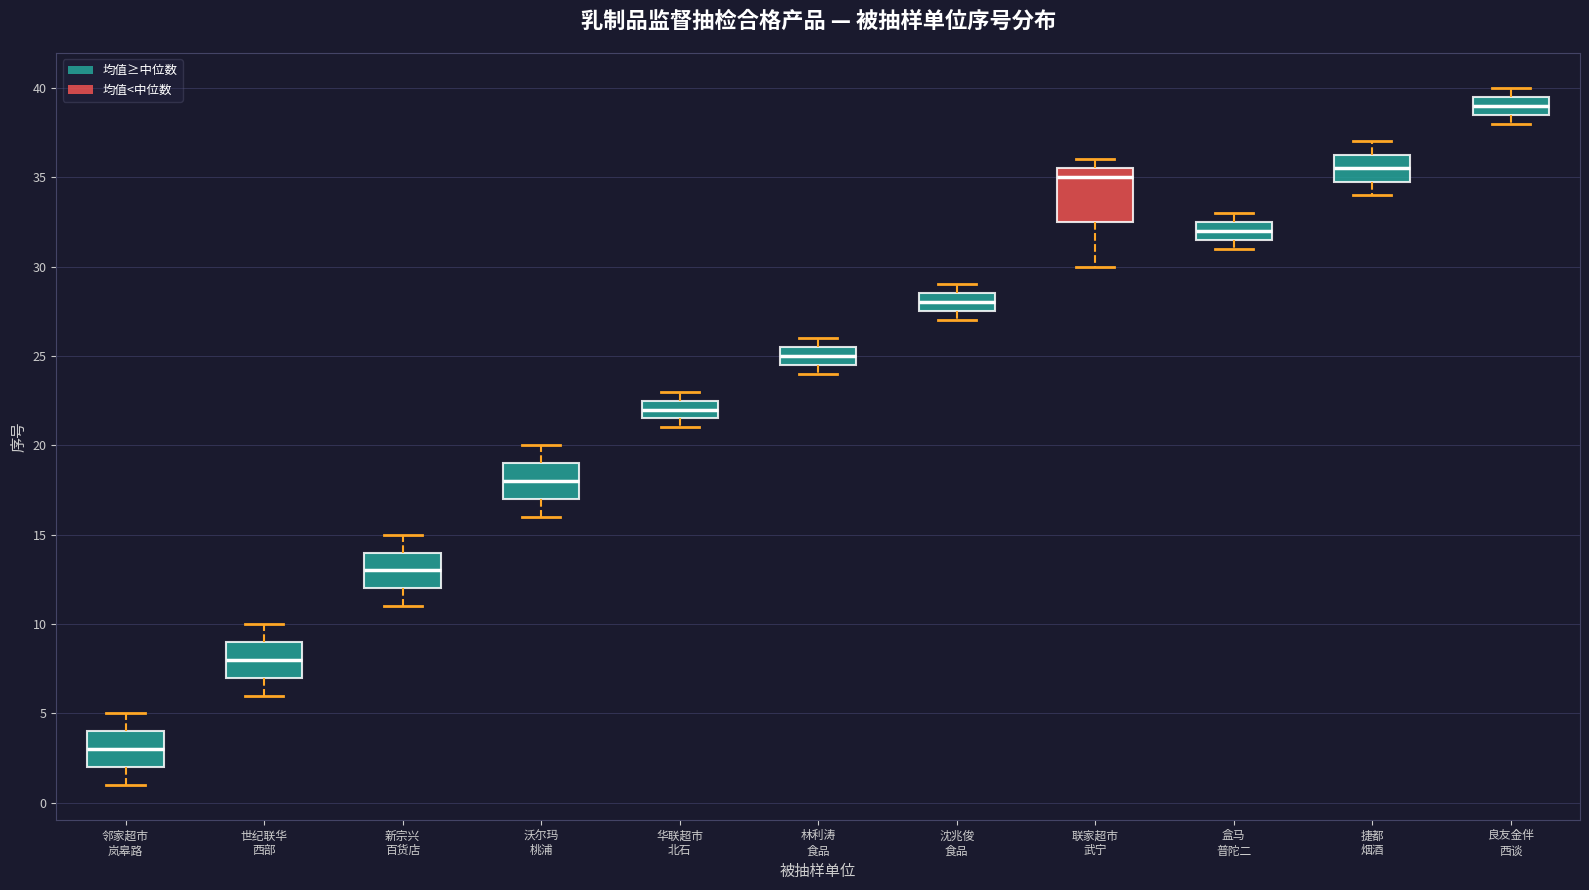

Reading left to right, transcribe this box plot: for each box, give where its median line is, the range the box spans, and where its two whiskers end, as read against the y-axis. The values are not printed on the chart, so give them approximately, as read against the axis.

邻家超市 岚皋路: median 3.0, box 2.0 to 4.0, whiskers 1.0 to 5.0
世纪联华 西部: median 8.0, box 7.0 to 9.0, whiskers 6.0 to 10.0
新宗兴 百货店: median 13.0, box 12.0 to 14.0, whiskers 11.0 to 15.0
沃尔玛 桃浦: median 18.0, box 17.0 to 19.0, whiskers 16.0 to 20.0
华联超市 北石: median 22.0, box 21.5 to 22.5, whiskers 21.0 to 23.0
林利涛 食品: median 25.0, box 24.5 to 25.5, whiskers 24.0 to 26.0
沈兆俊 食品: median 28.0, box 27.5 to 28.5, whiskers 27.0 to 29.0
联家超市 武宁: median 35.0, box 32.5 to 35.5, whiskers 30.0 to 36.0
盒马 普陀二: median 32.0, box 31.5 to 32.5, whiskers 31.0 to 33.0
捷都 烟酒: median 35.5, box 35.0 to 36.5, whiskers 34.0 to 37.0
良友金伴 西谈: median 39.0, box 38.5 to 39.5, whiskers 38.0 to 40.0